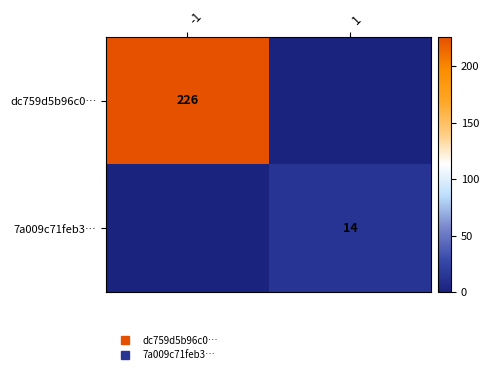

What is the sum of the dc759d5b96c0… values at 1 and -1?

226